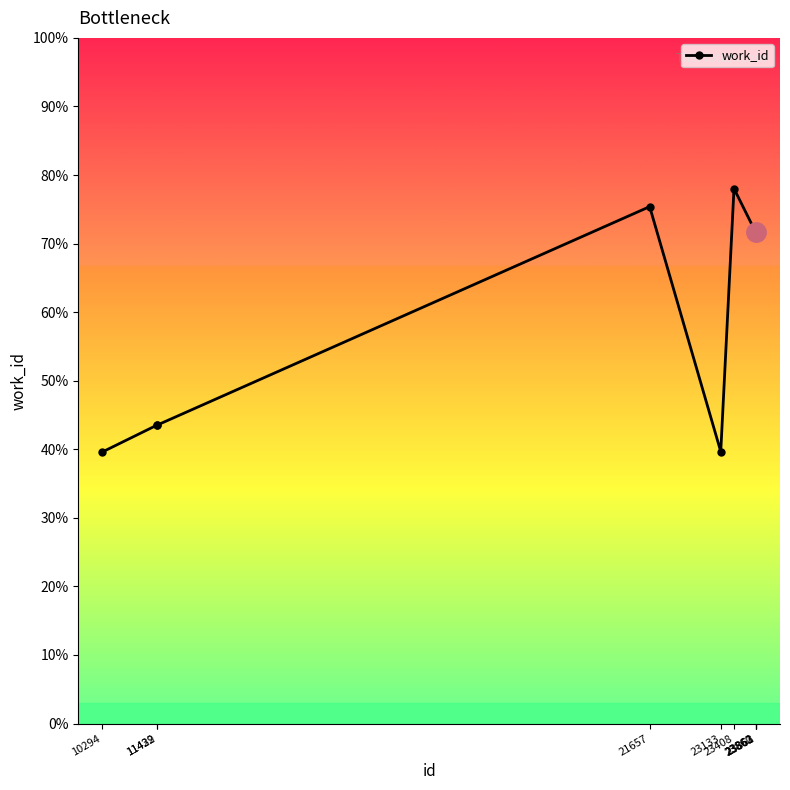

Which has a higher value, 23408 or 23862?

23408